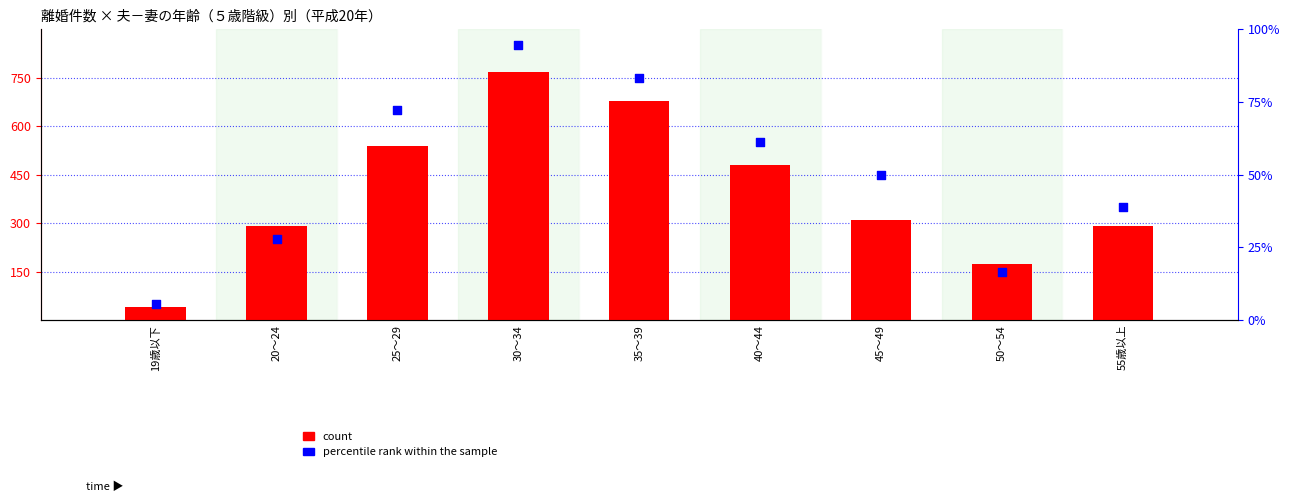

What is the total value across all series at 20～24?

317.8